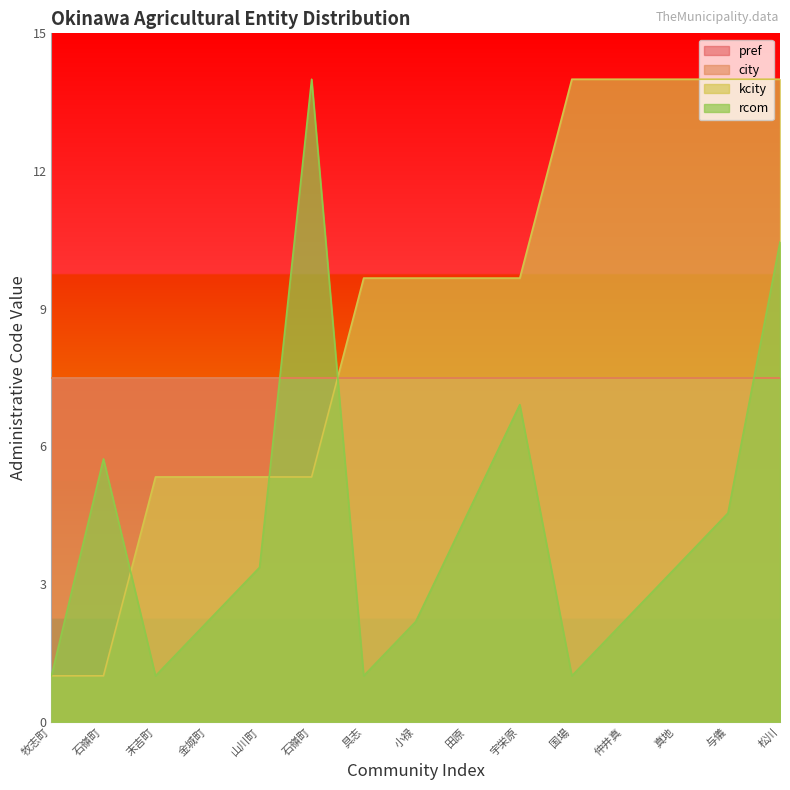

Does the chart display data point markers on the line(s)?

No